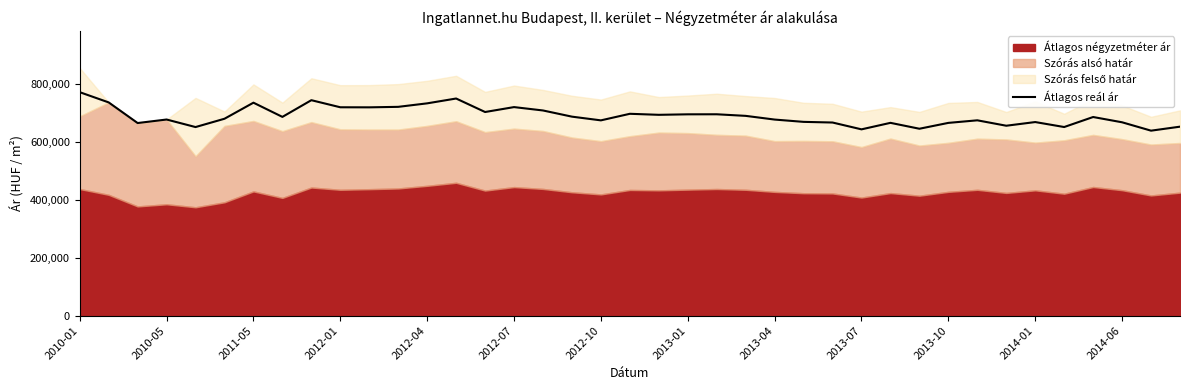

What is the minimum value for Átlagos reál ár?

638847